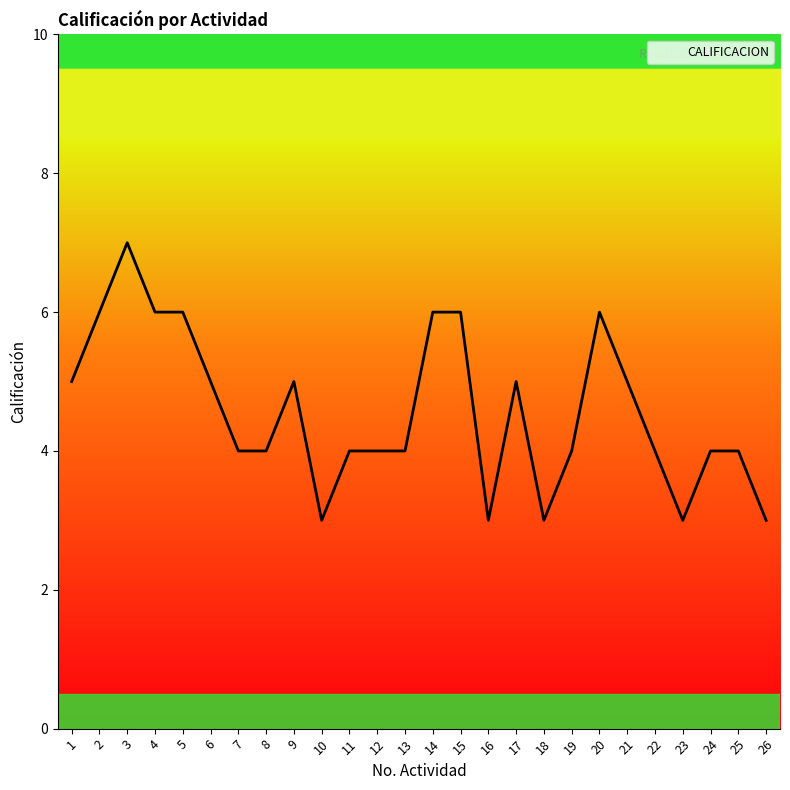

Reading left to right, transcribe all the data shown in this chart.

1=5	2=6	3=7	4=6	5=6	6=5	7=4	8=4	9=5	10=3	11=4	12=4	13=4	14=6	15=6	16=3	17=5	18=3	19=4	20=6	21=5	22=4	23=3	24=4	25=4	26=3